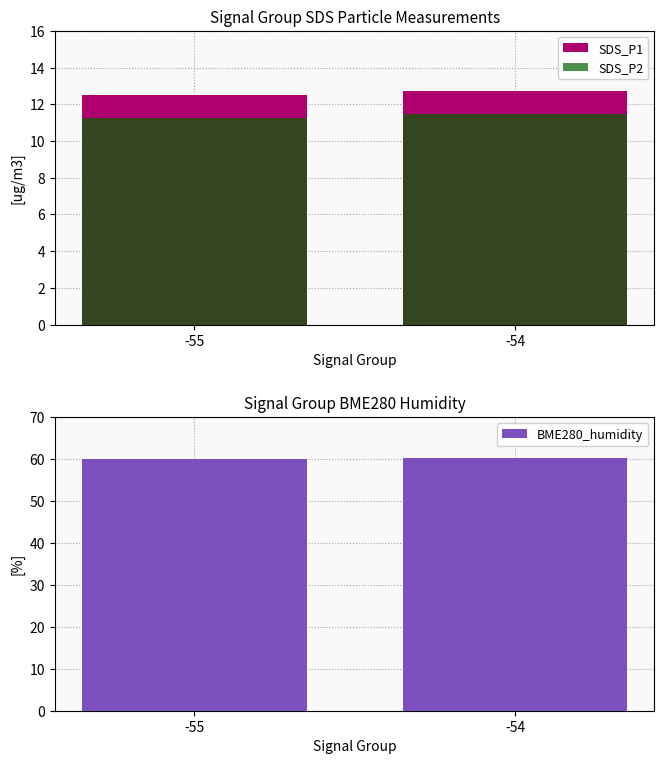

List the series in order of their peak value, highest first.

BME280_humidity, SDS_P1, SDS_P2